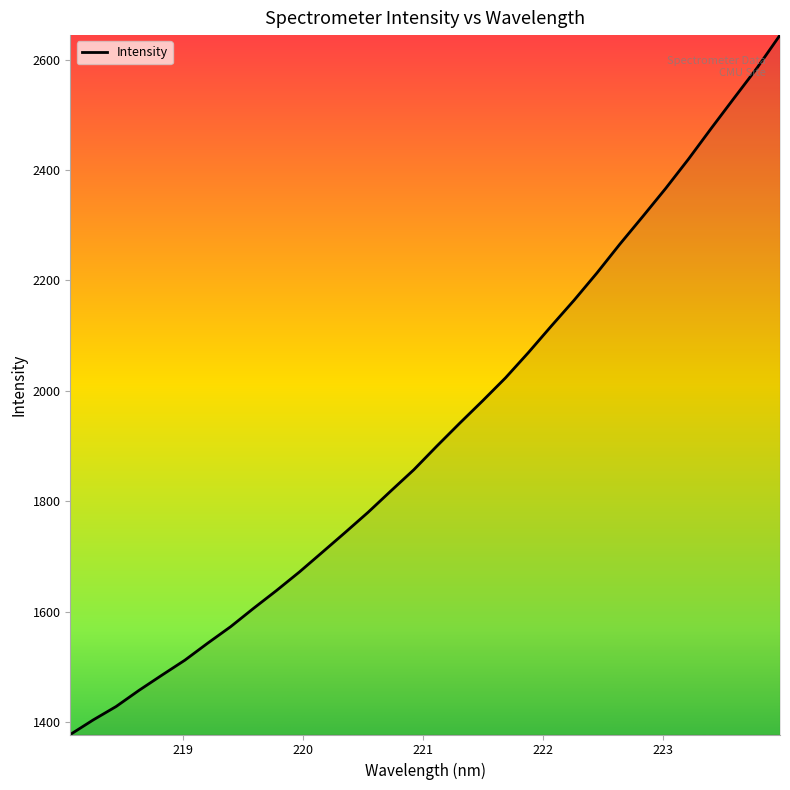

What is the difference between the maximum and minimum values?

1266.6